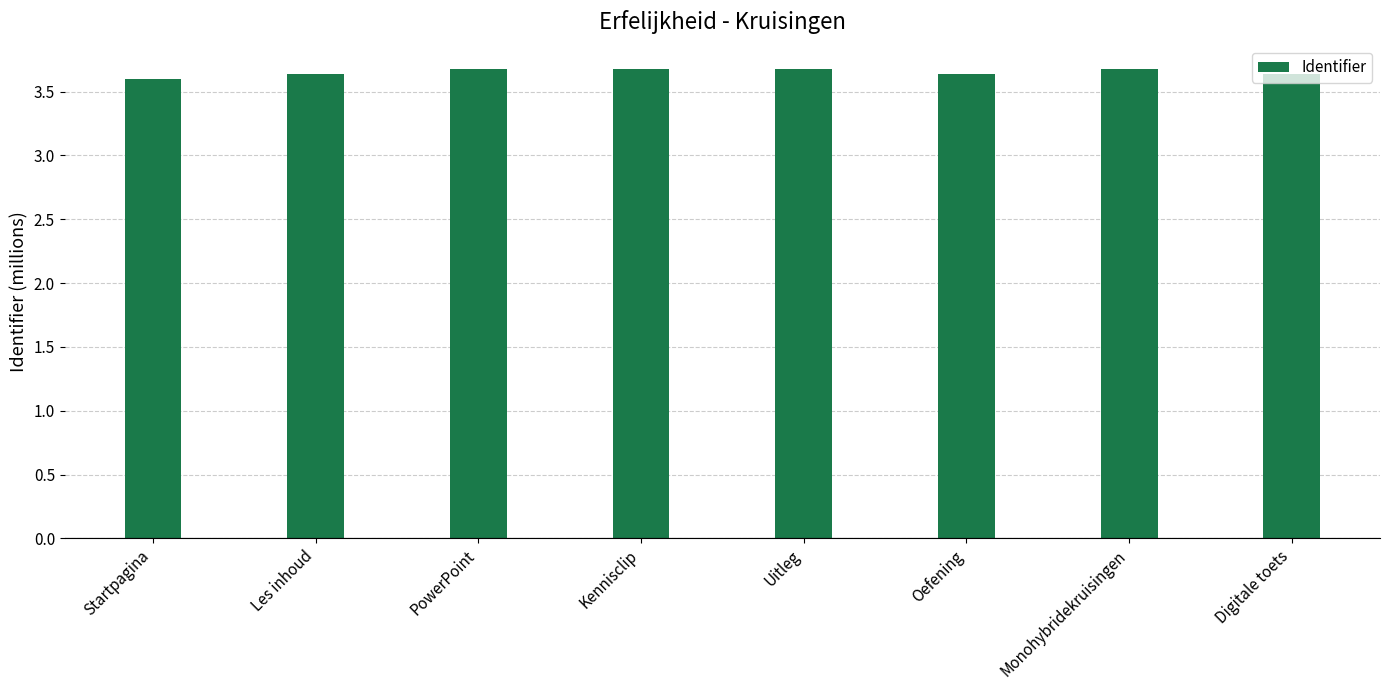

Which has a higher value, Kennisclip or Digitale toets?

Kennisclip